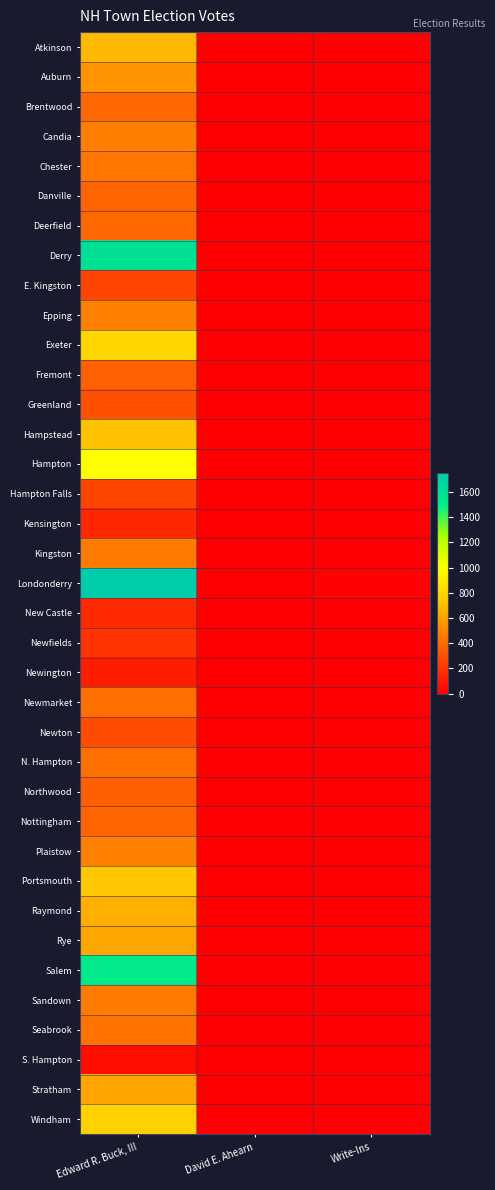

At which category is the sum across all series the highest?

Edward R. Buck, III